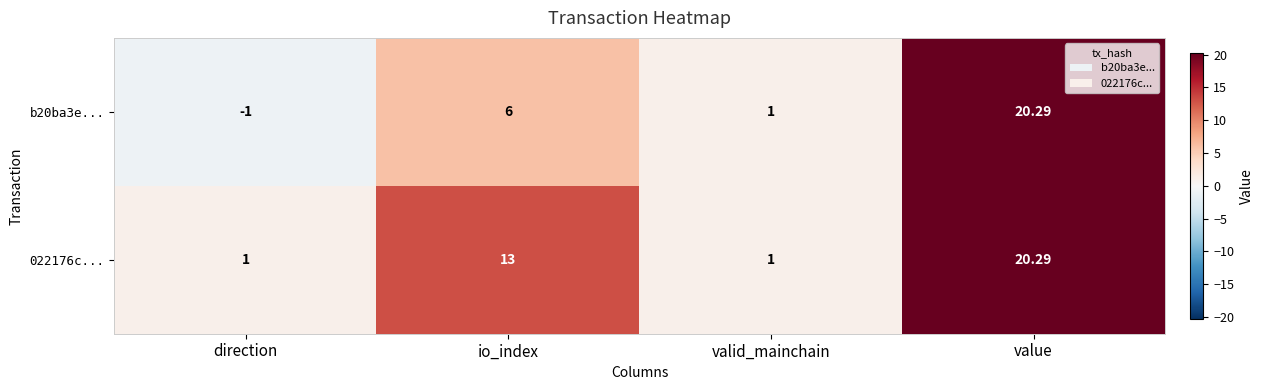

At how many categories does at least one series exceed 7?

2